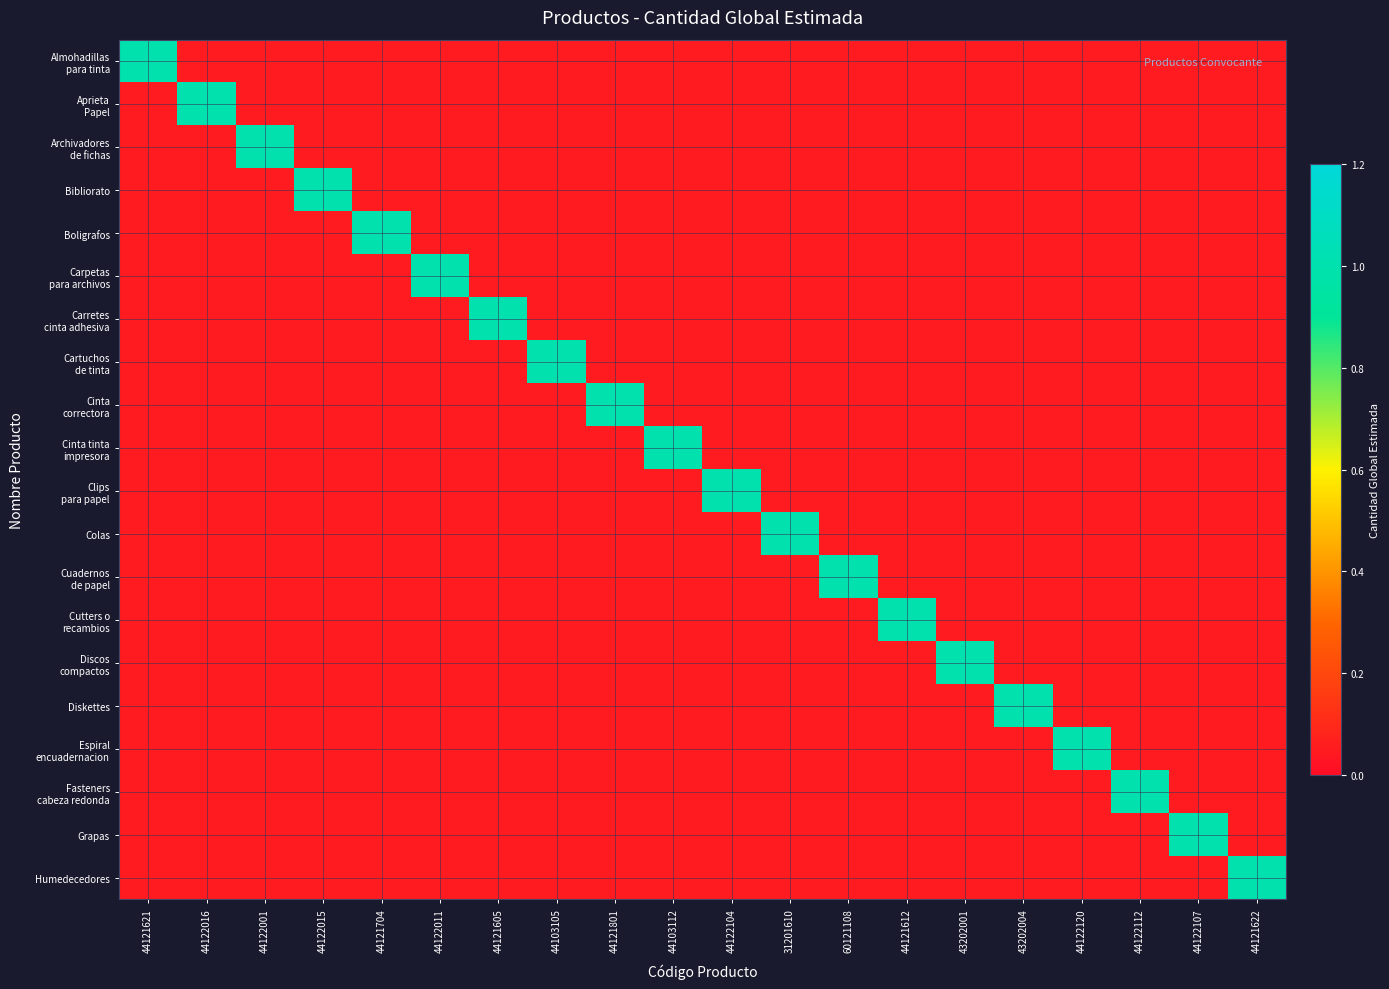

How many categories are shown in the chart?

20